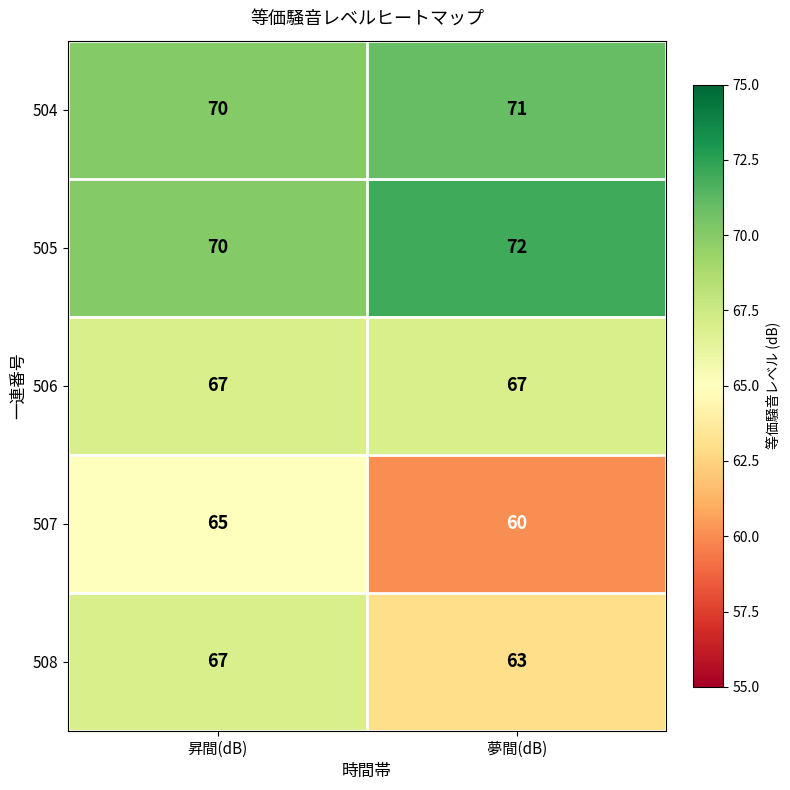

Is it true that 506 equals 67 at 昇間(dB)?

True